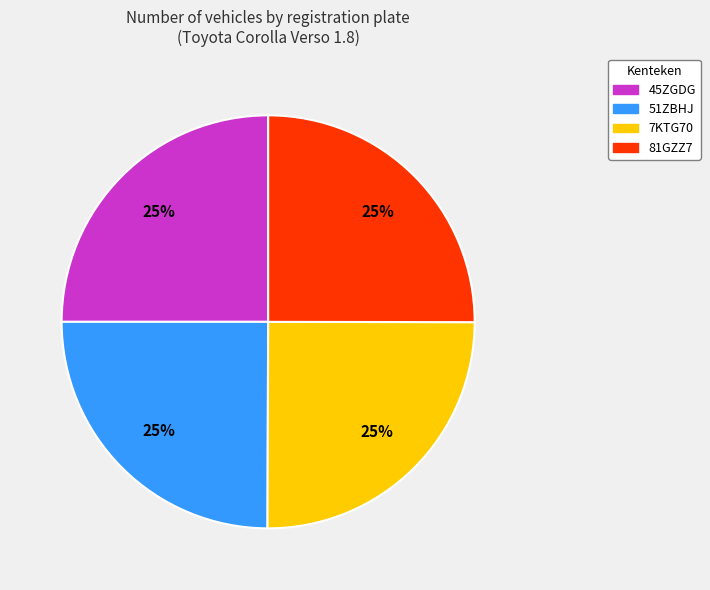

To the nearest percent, what is the average slice percentage?

25%